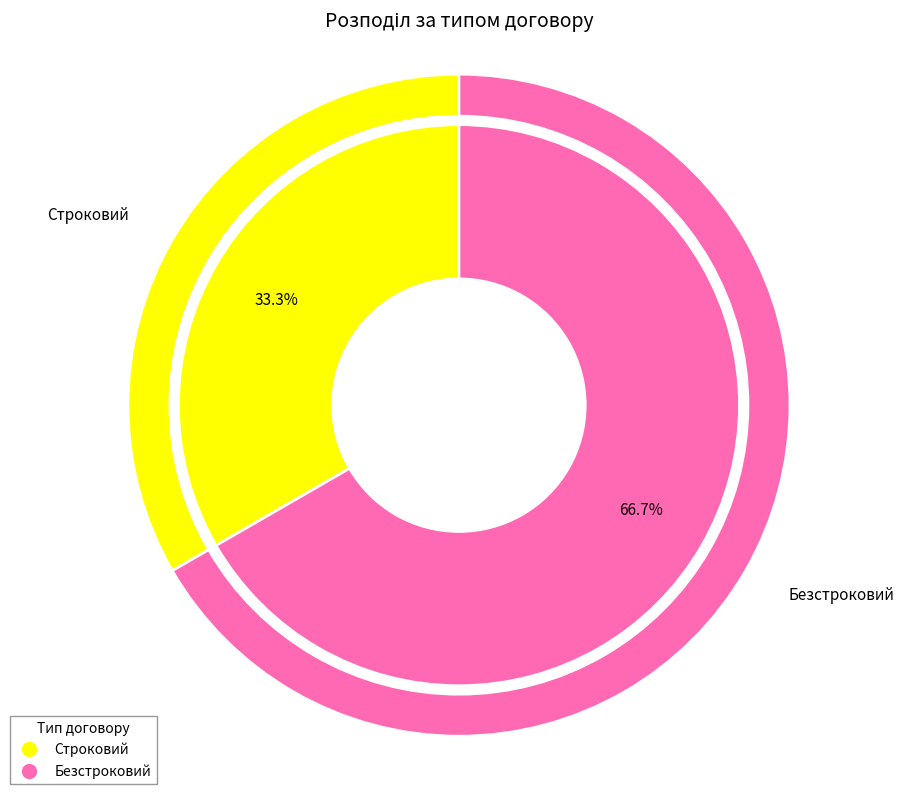

To the nearest percent, what percentage of the pie is Строковий?

33%